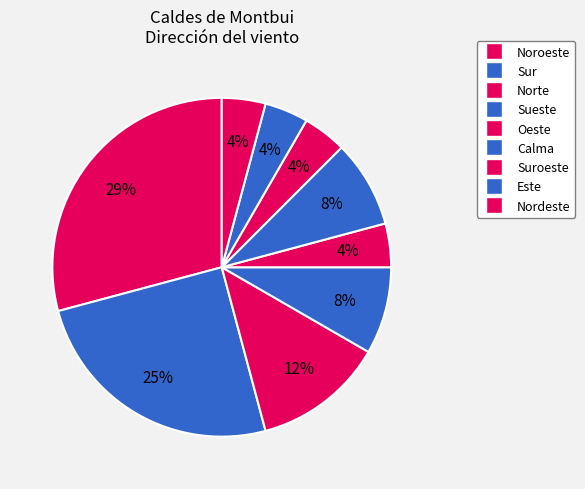

Count the number of slices in the pie.

9